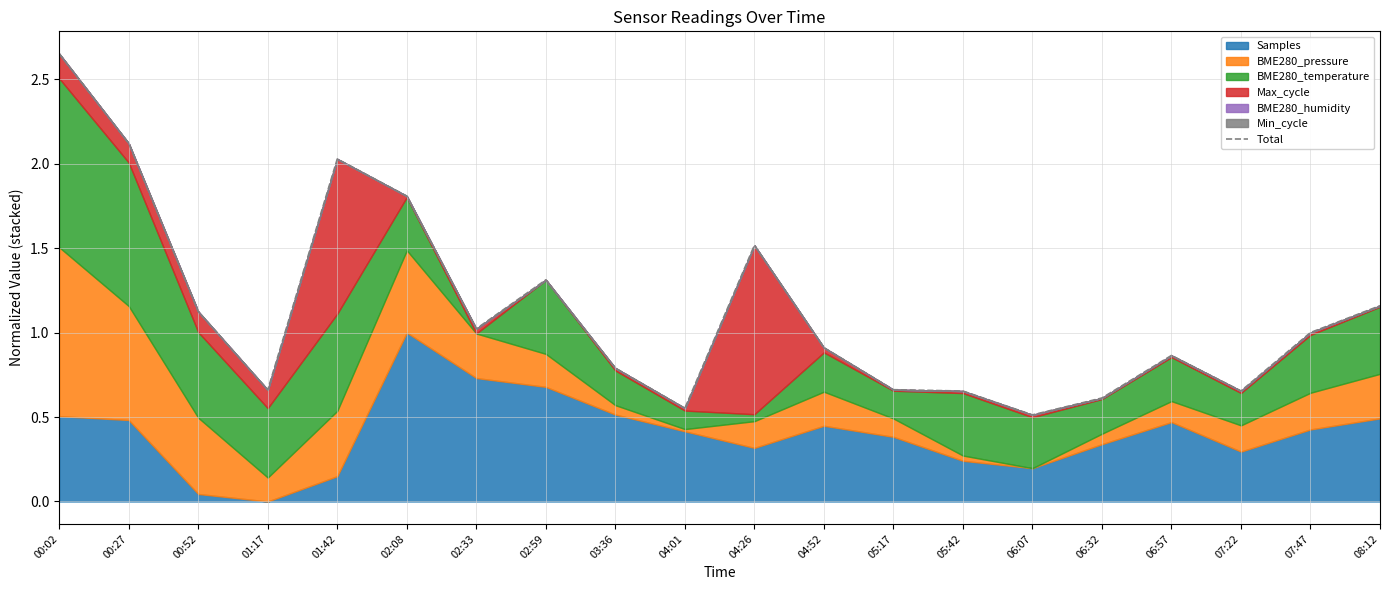

True or false: the data shows 3.4 at 00:02.

False